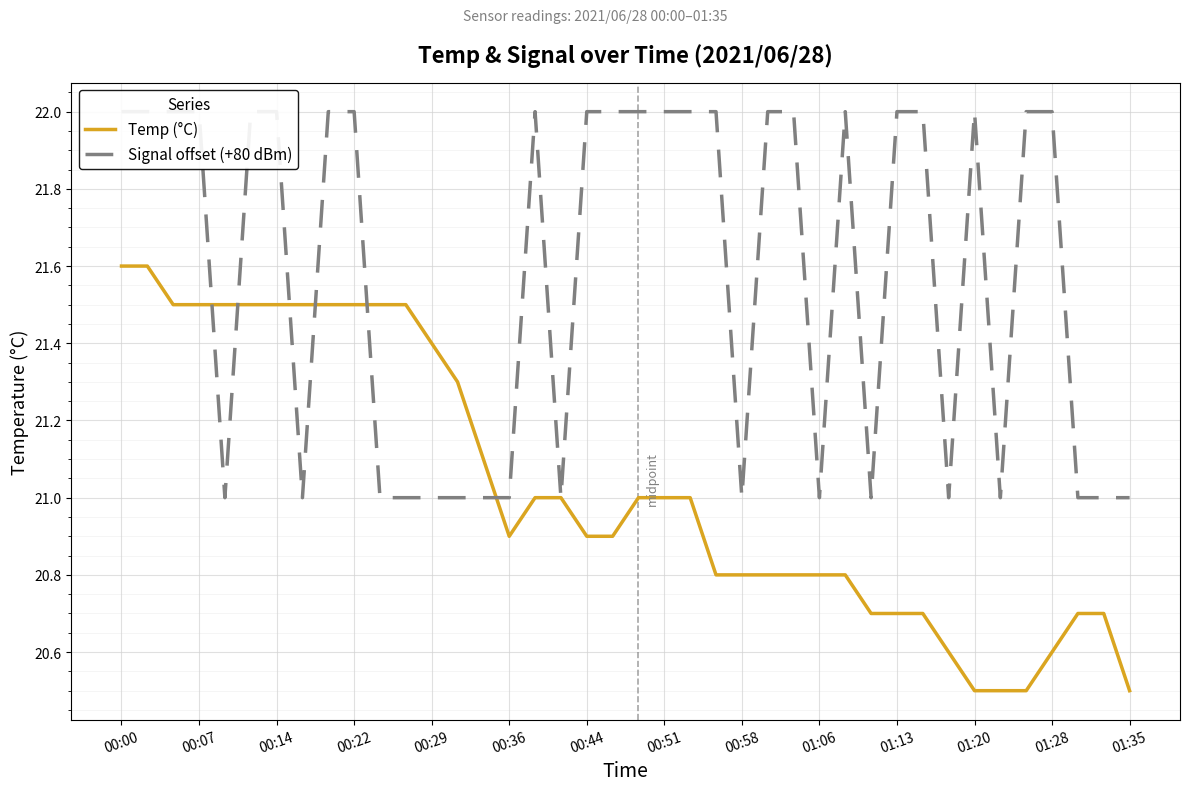

The value of Temp (°C) at 01:28 is 8.8. True or false?

False